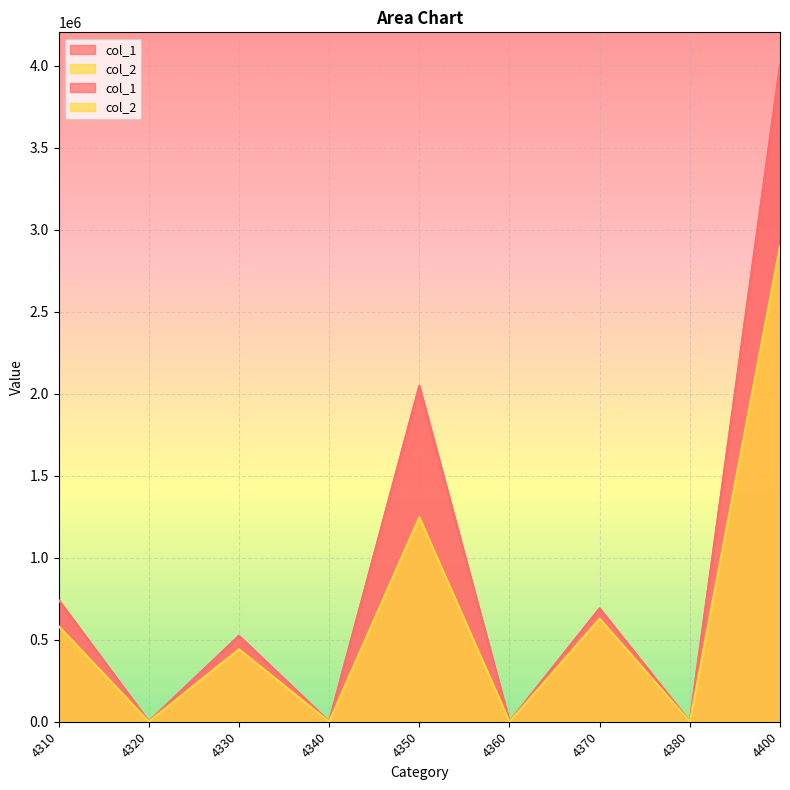

How many data points does each series have?

9